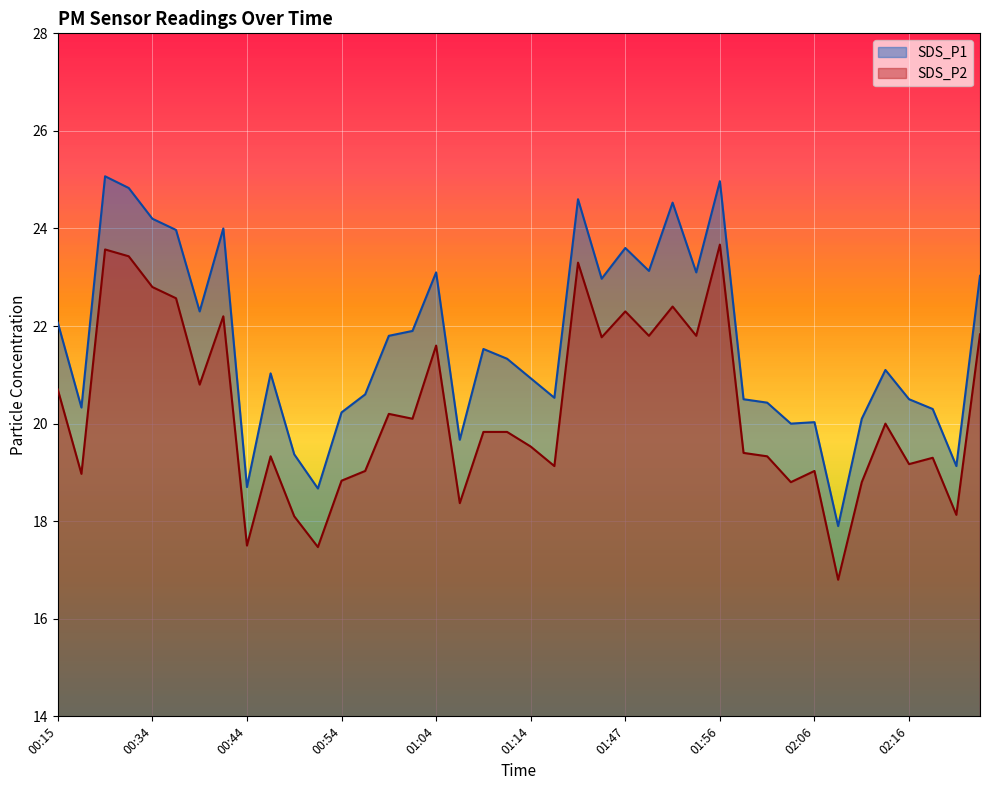

Which series has the widest spread of values?

SDS_P1